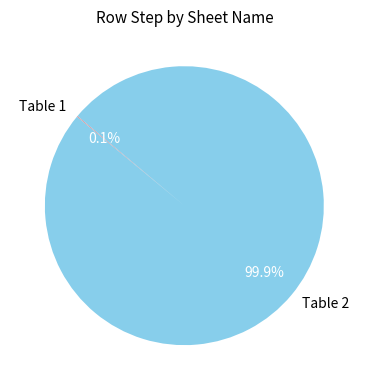

To the nearest percent, what is the average slice percentage?

50%